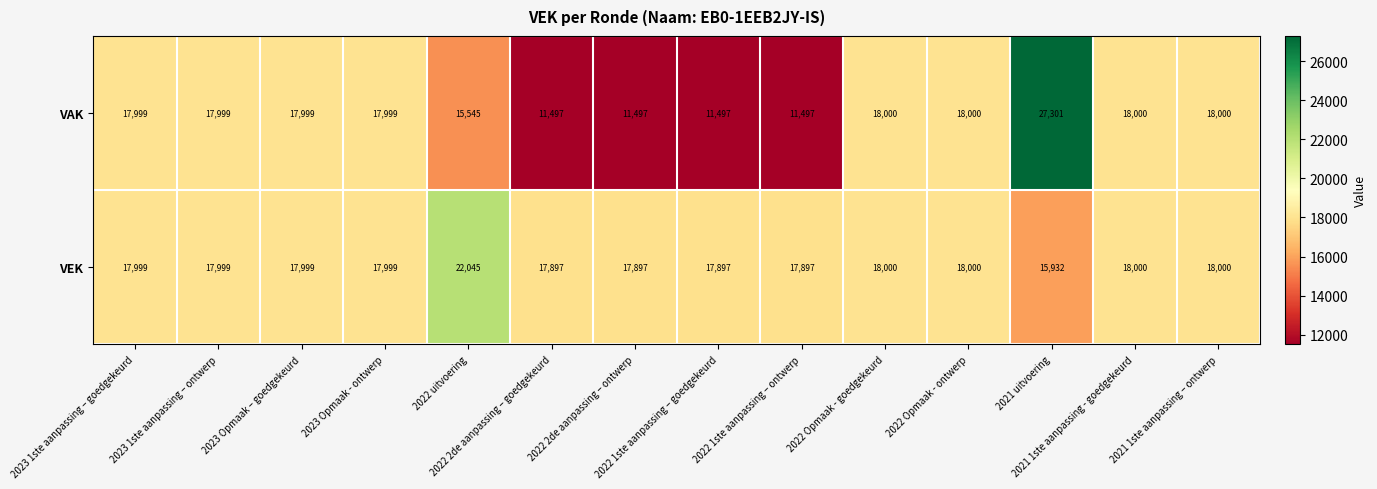

What is the minimum value shown in the chart?

11497